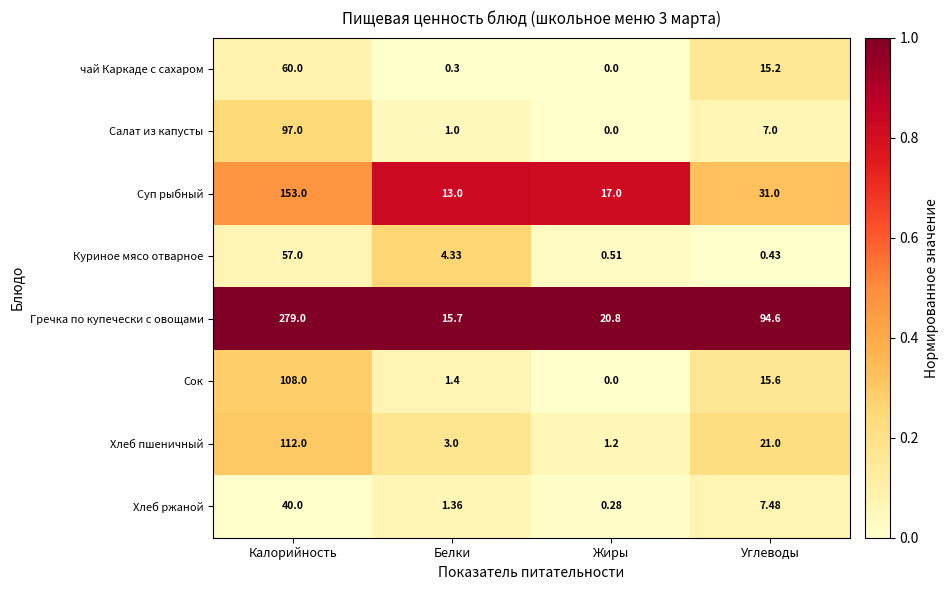

Which series has the largest total across all categories?

Гречка по купечески с овощами